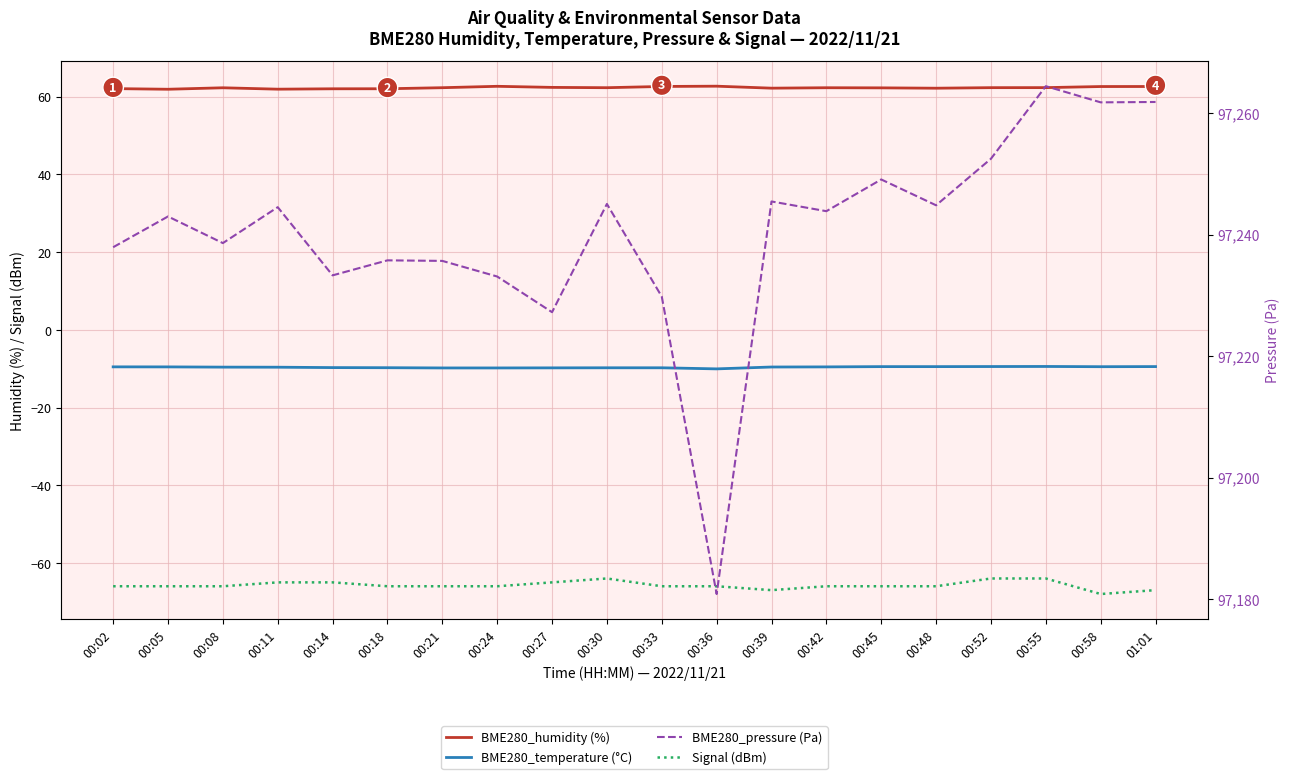

Between 00:18 and 00:45, which is larger?

00:45